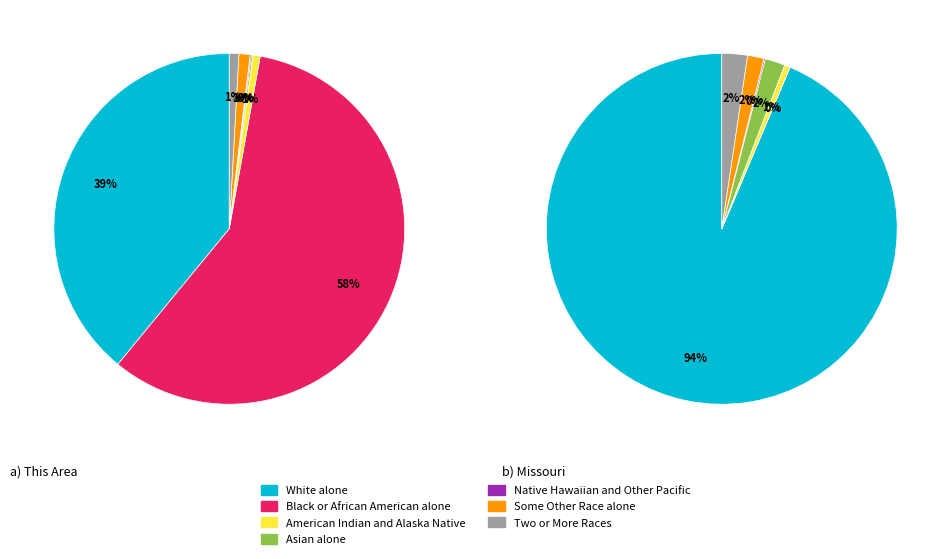

Combined, what portion of the pie is American Indian and Alaska Native and White alone?

39.7%